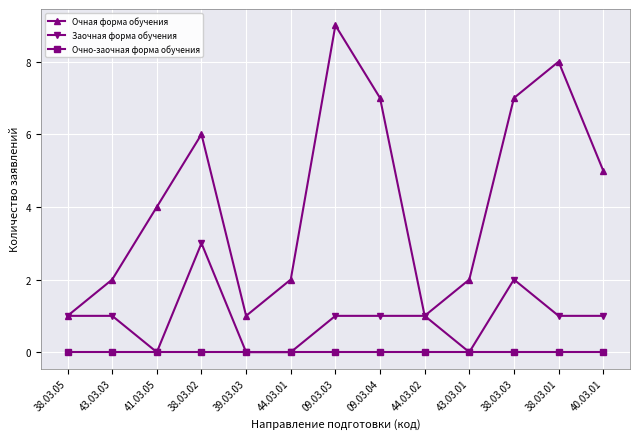

What is the difference between the highest and lowest values at 09.03.03?

9